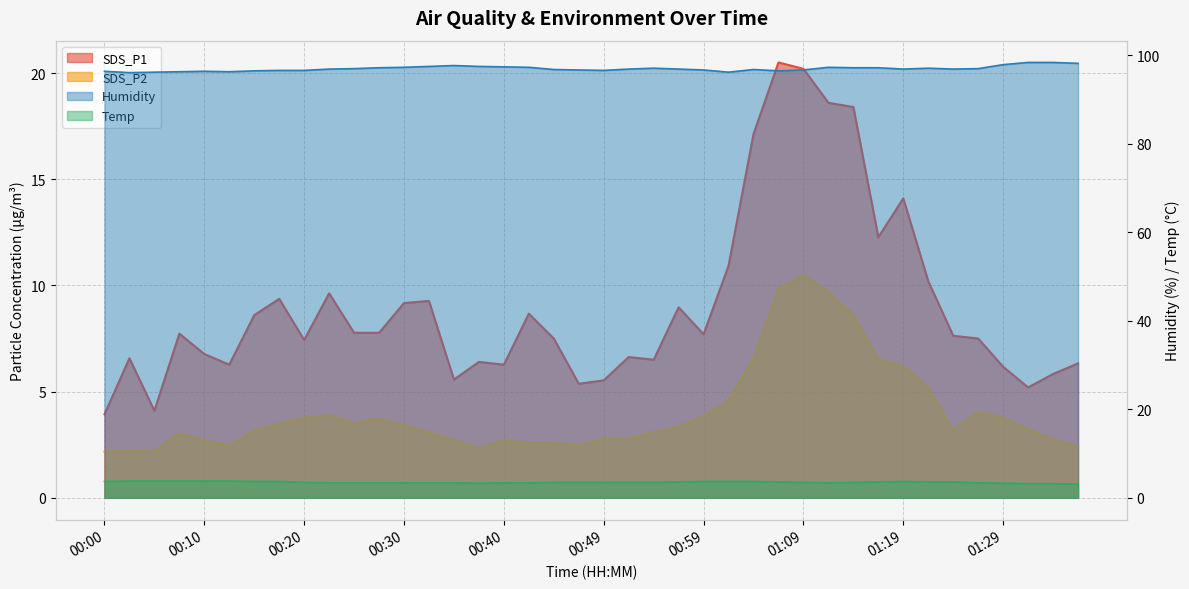

At which category is the sum across all series the highest?

01:09